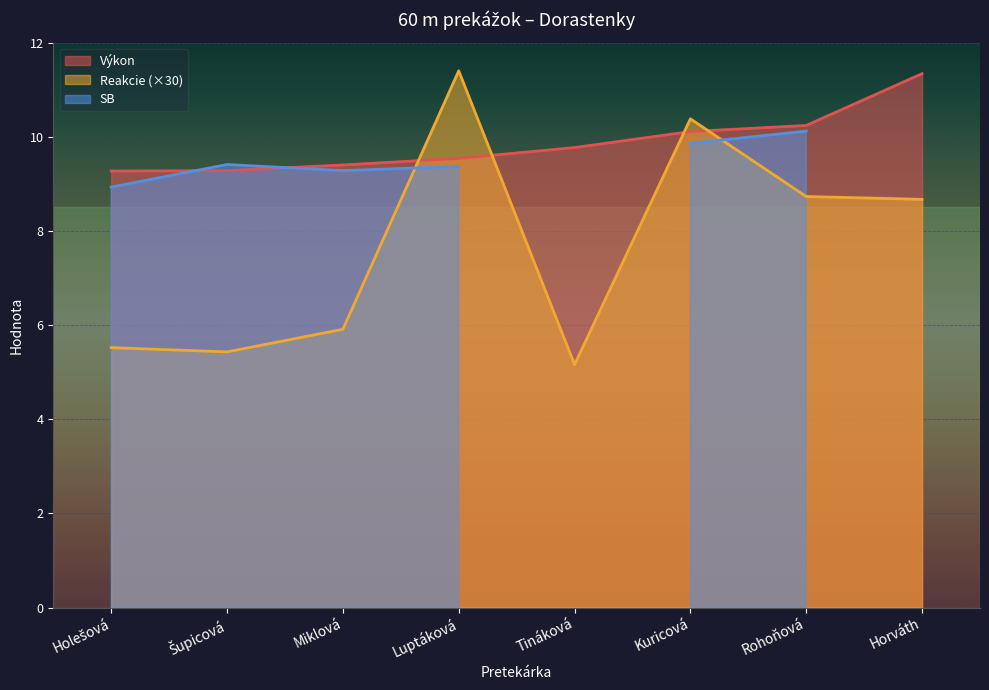

True or false: Reakcie (×30) and Výkon intersect in this chart.

True